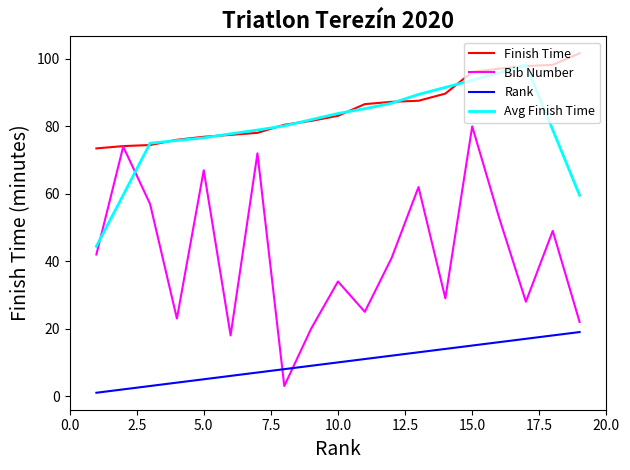

What is the minimum value for Finish Time?

73.5